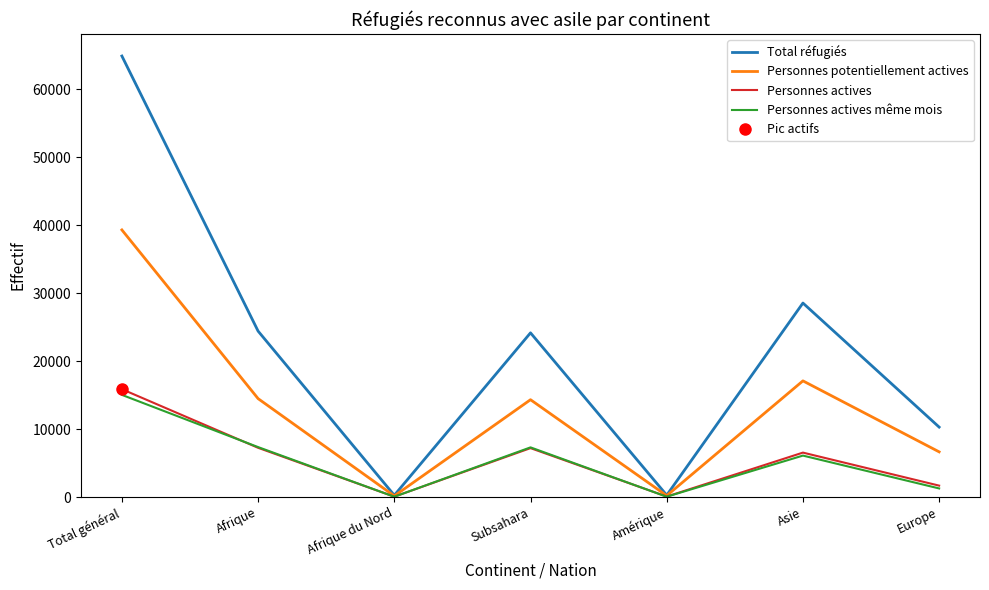

Between Amérique and Subsahara, which is larger?

Subsahara